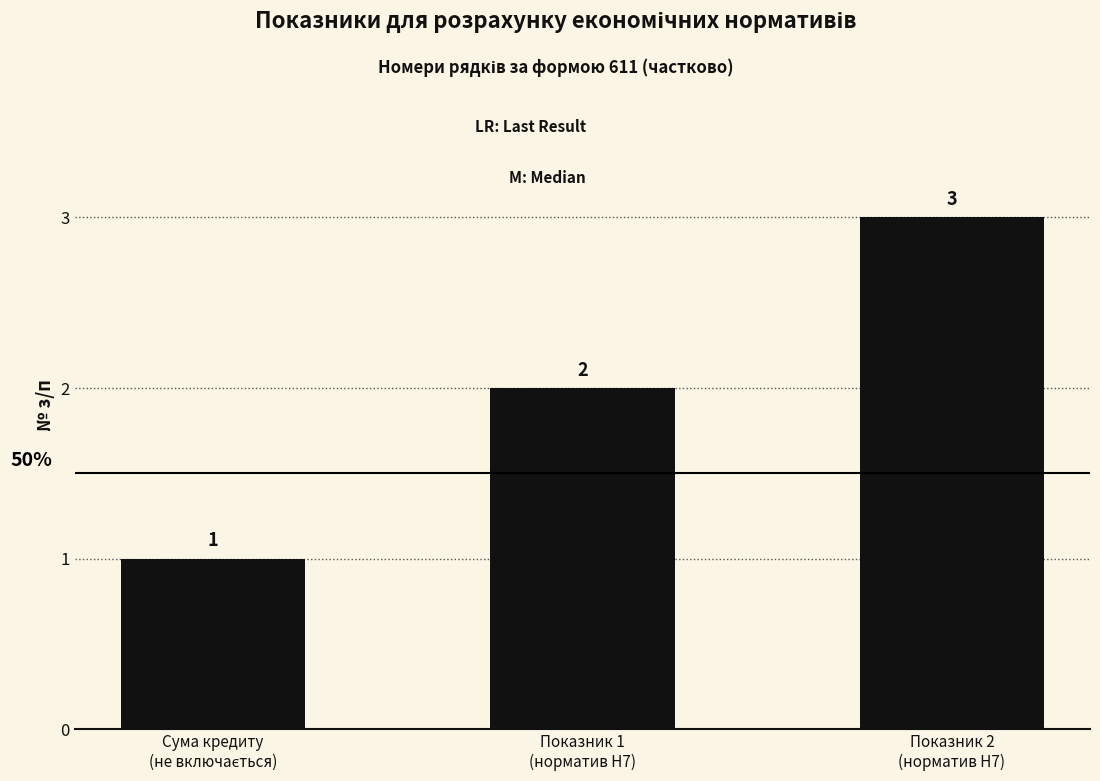

Count the values in the range 1 to 3.

3